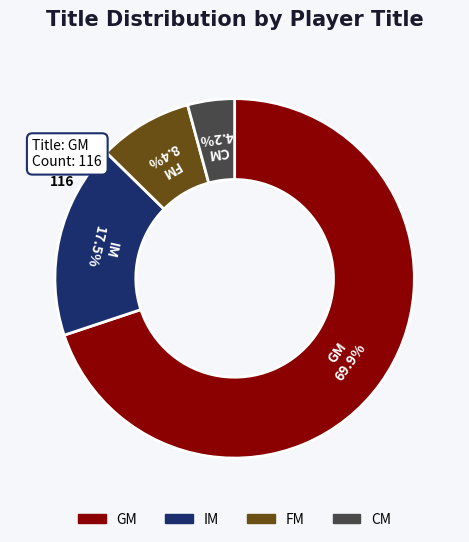

To the nearest percent, what is the difference between the largest and smallest slice percentages?

66%